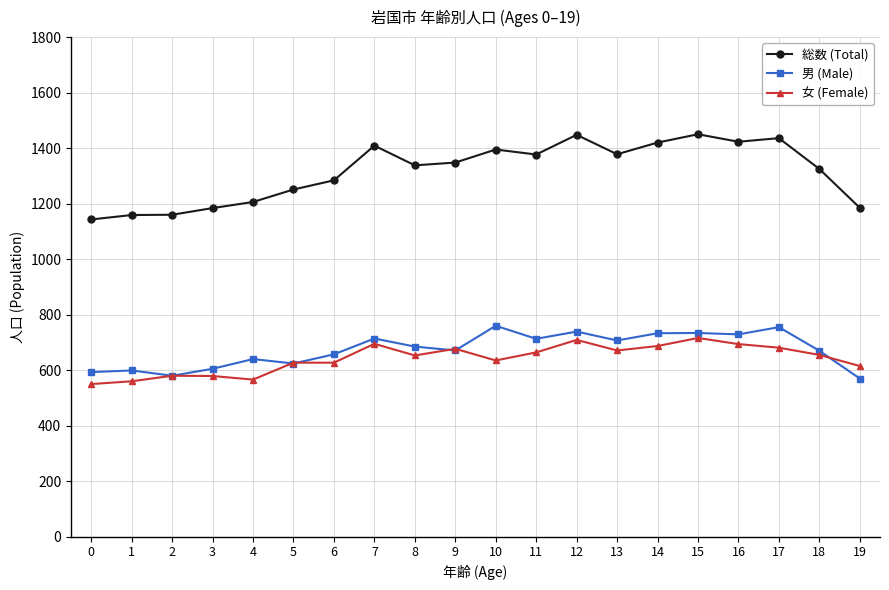

The 男 (Male) series shows 995 at 11. True or false?

False